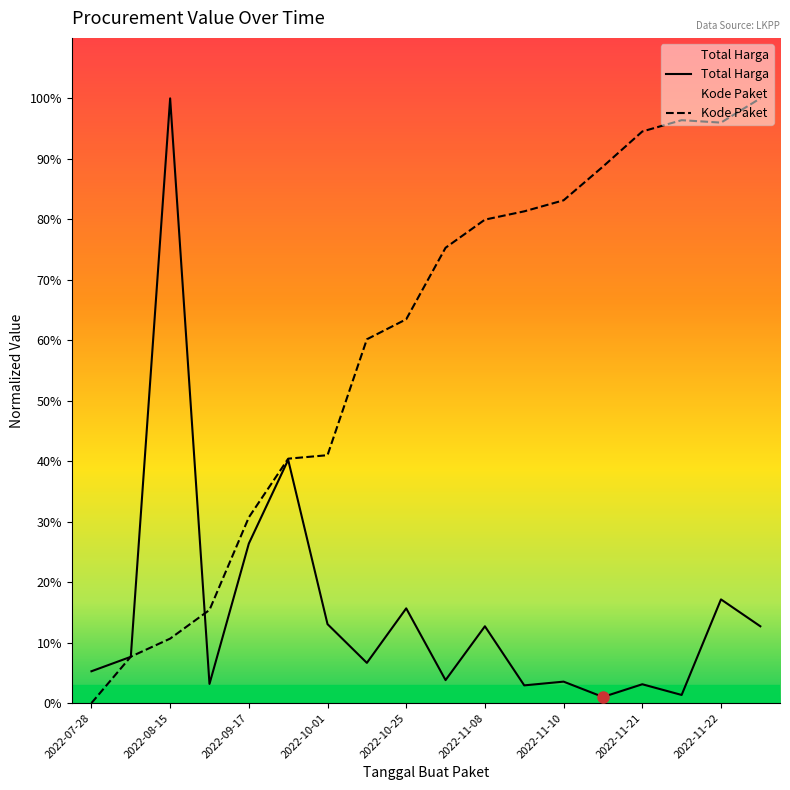

At which label does Kode Paket first exceed 75?

9